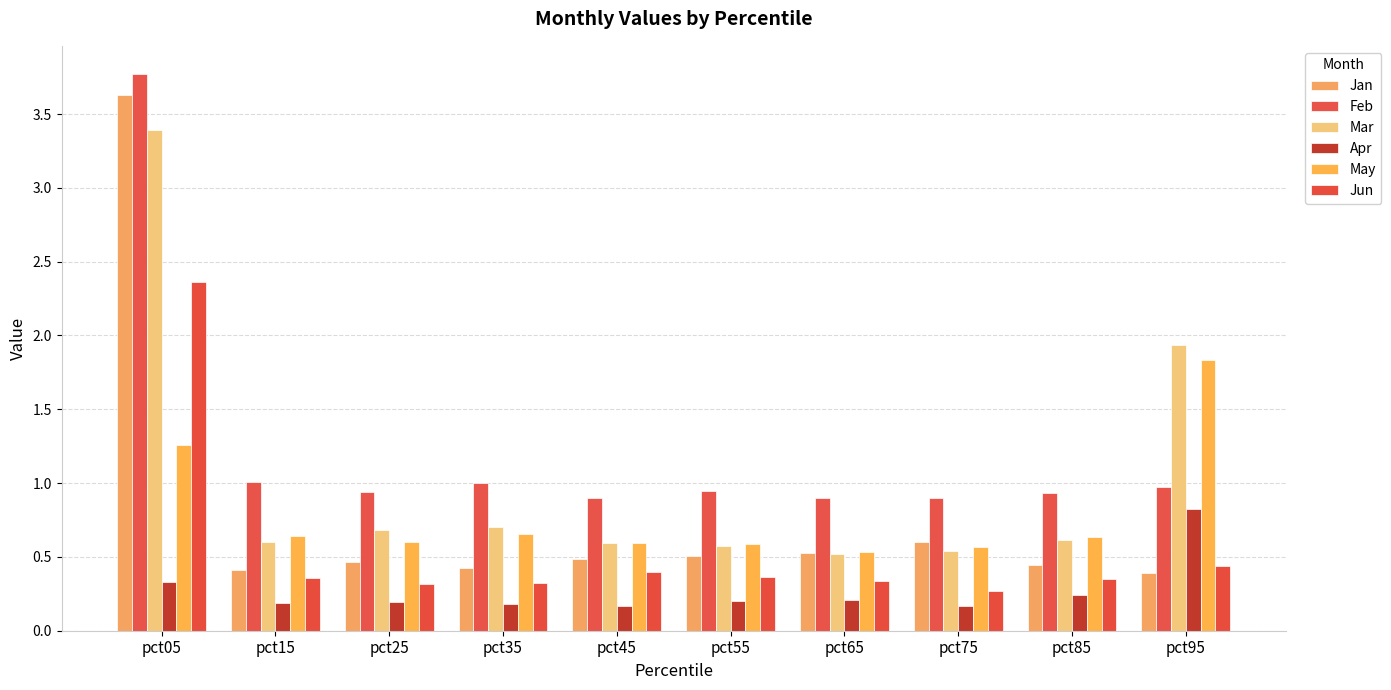

What is the sum of the May values at pct75 and pct05?

1.8